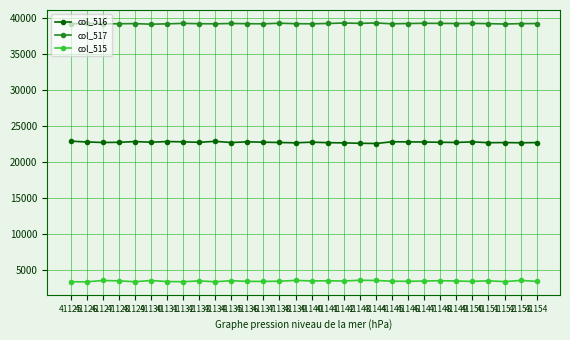

What is the value of the col_516 point at the 5th from the left?

22872